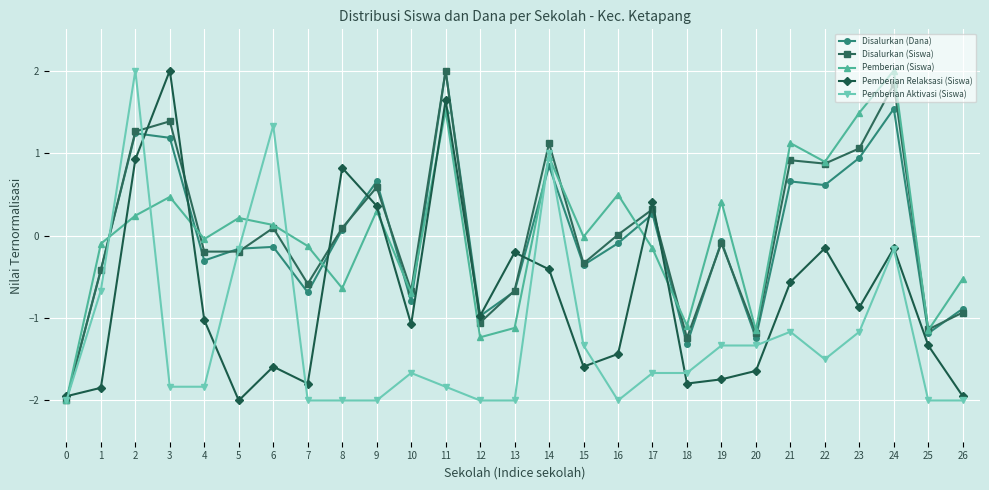

True or false: Disalurkan (Siswa) has more than 2 points higher than both neighbors.

True